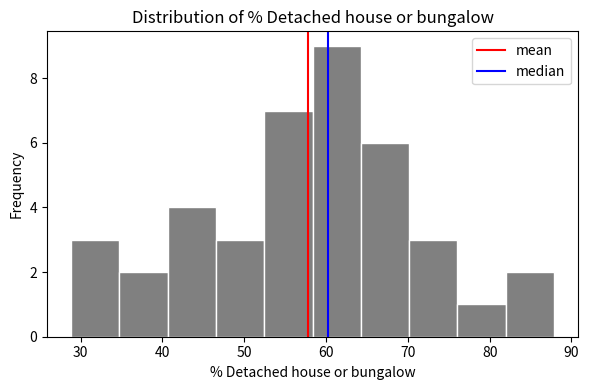

How tall is the bar that spans 29 to 35 on the x-axis? Neither the bar edges nor the heights are printed on the chart, so give them approximately, as read against the axes.

3